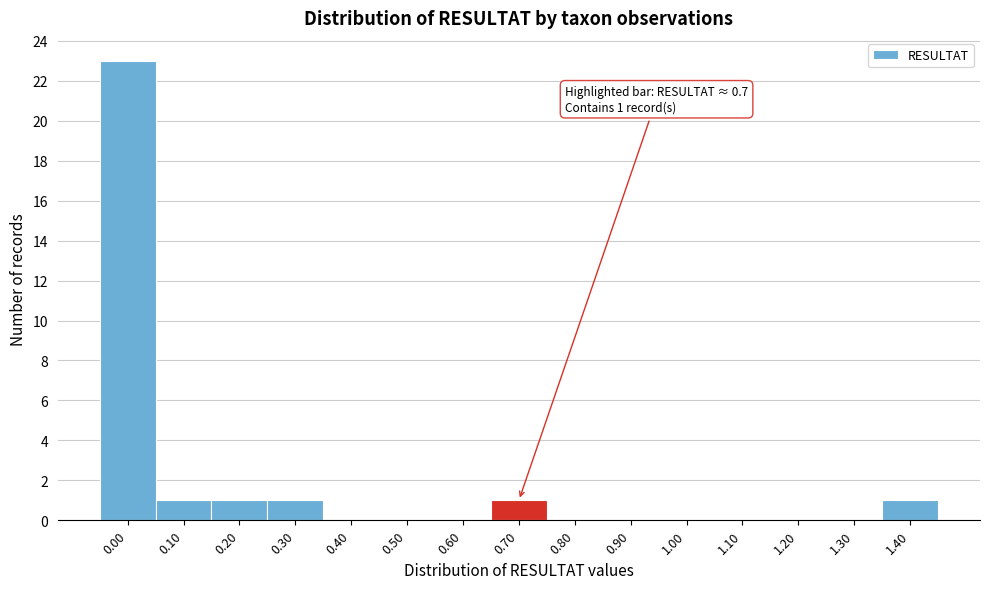

Reading left to right, transcribe all the data shown in this chart.

0.00=23	0.10=1	0.20=1	0.30=1	0.40=0	0.50=0	0.60=0	0.70=1	0.80=0	0.90=0	1.00=0	1.10=0	1.20=0	1.30=0	1.40=1